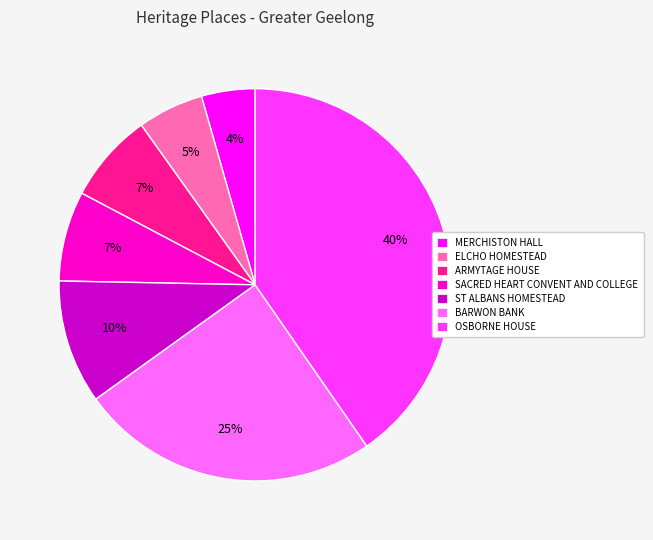

Do ELCHO HOMESTEAD and SACRED HEART CONVENT AND COLLEGE together represent more than half of the pie?

No